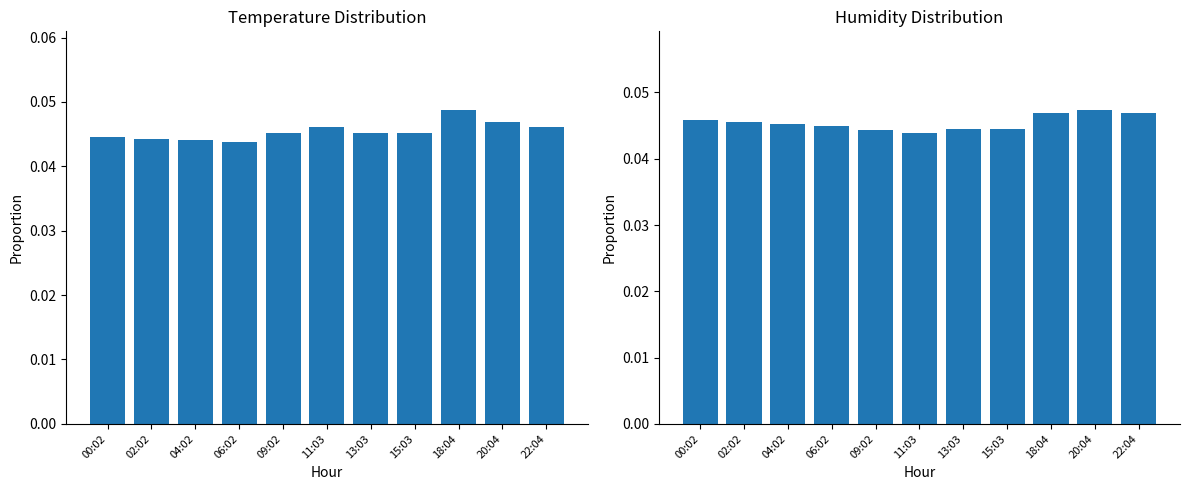

Rank the categories by Temp value from highest to lowest.

18:04, 20:04, 11:03, 22:04, 09:02, 13:03, 15:03, 00:02, 02:02, 04:02, 06:02